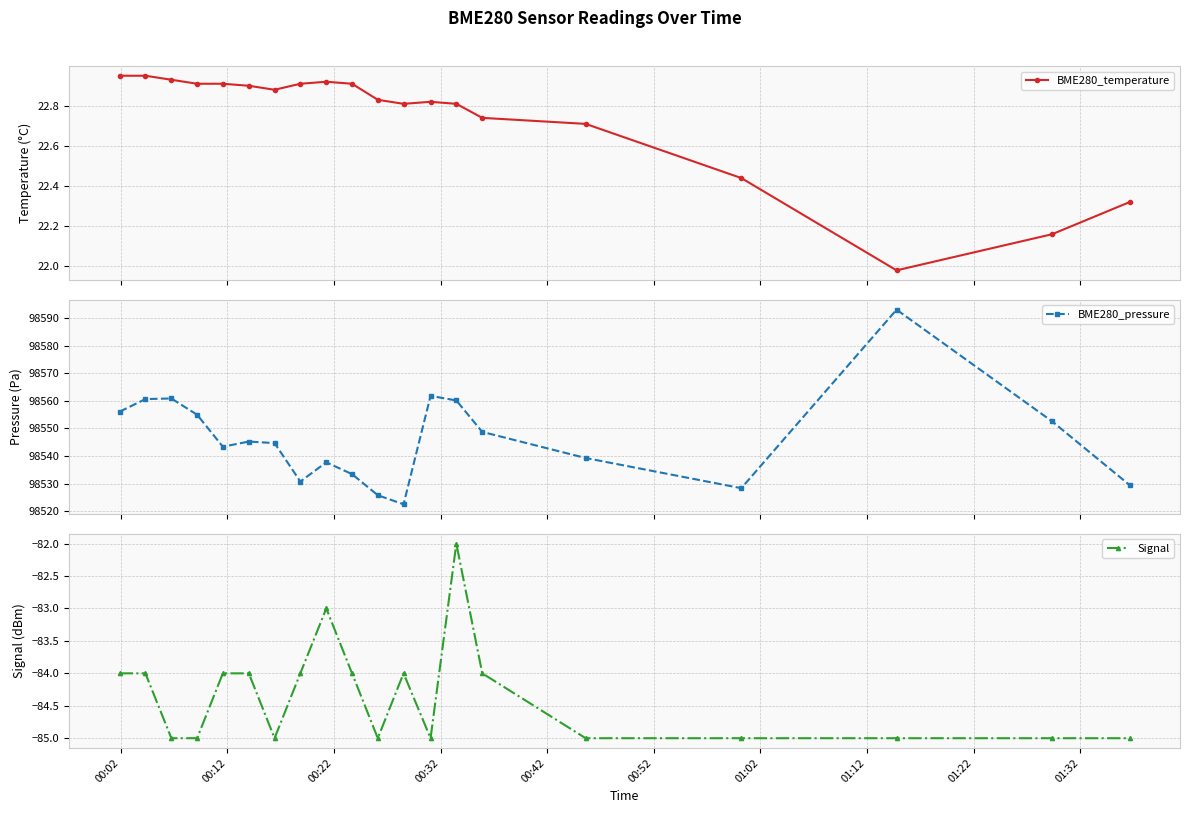

True or false: Signal and BME280_pressure cross at least once.

False